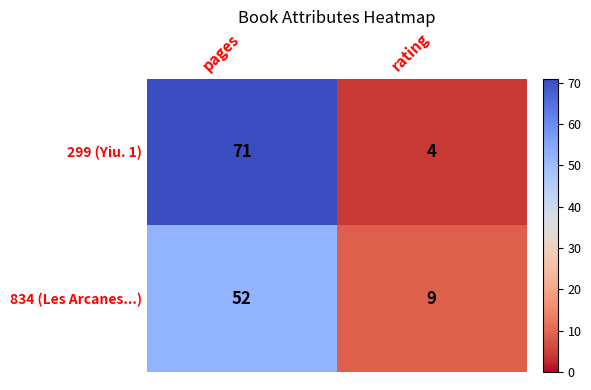

Between pages and rating, which series saw the biggest shift?

299 (Yiu. 1)